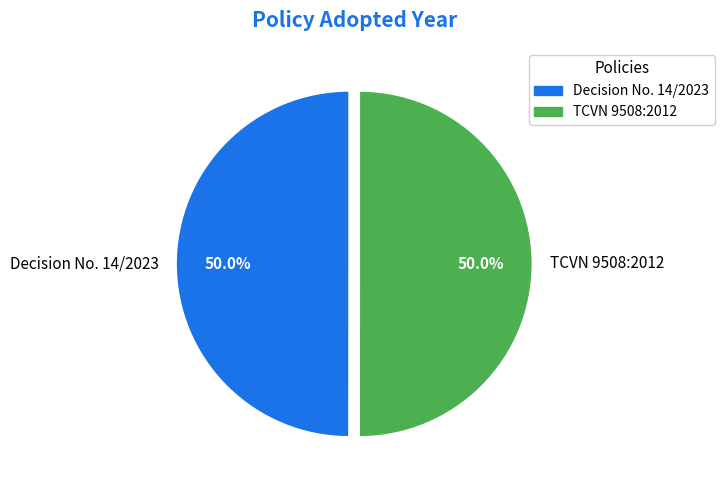

Combined, what portion of the pie is TCVN 9508:2012 and Decision No. 14/2023?

100.0%